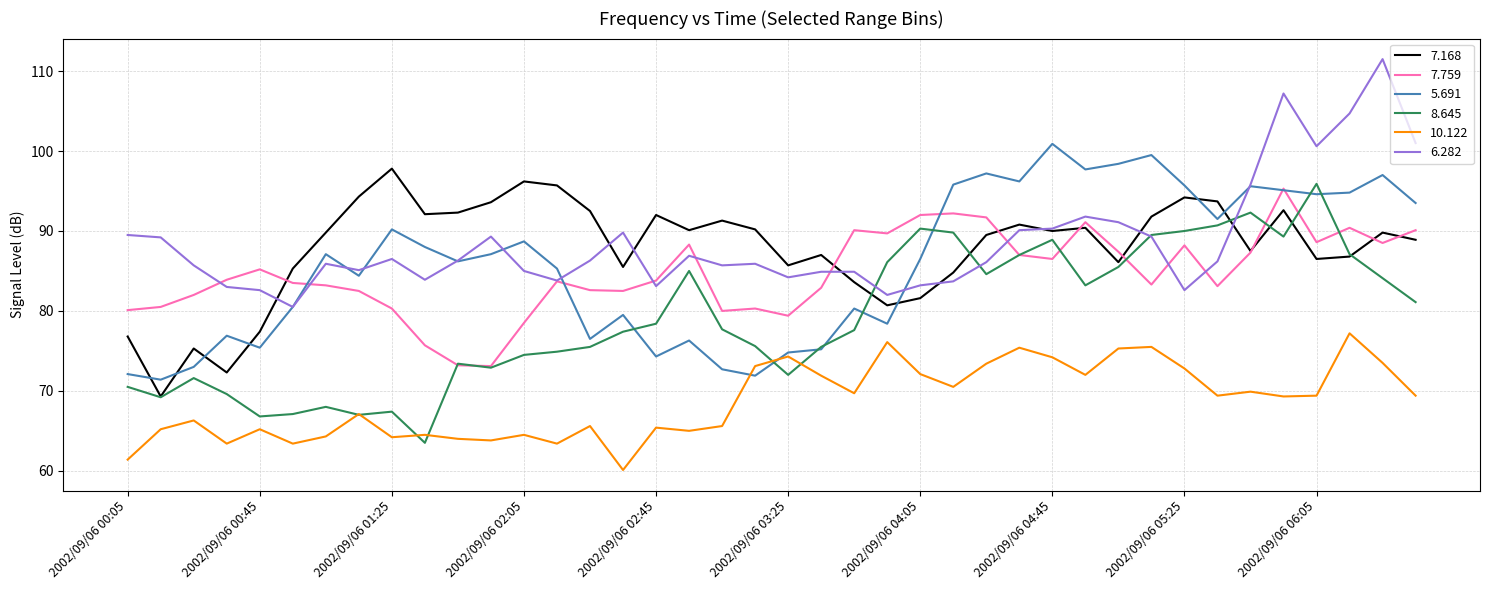

What is the smallest value displayed?

60.1